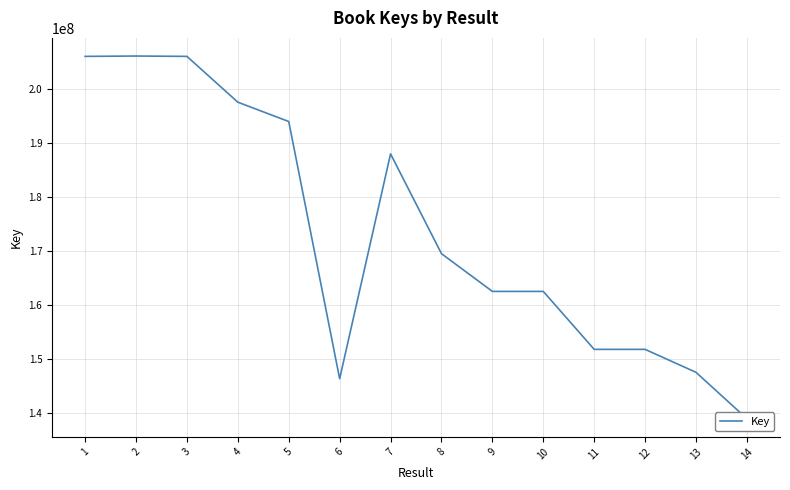

What is the ratio of the value at 6 to the value at 1?

0.7